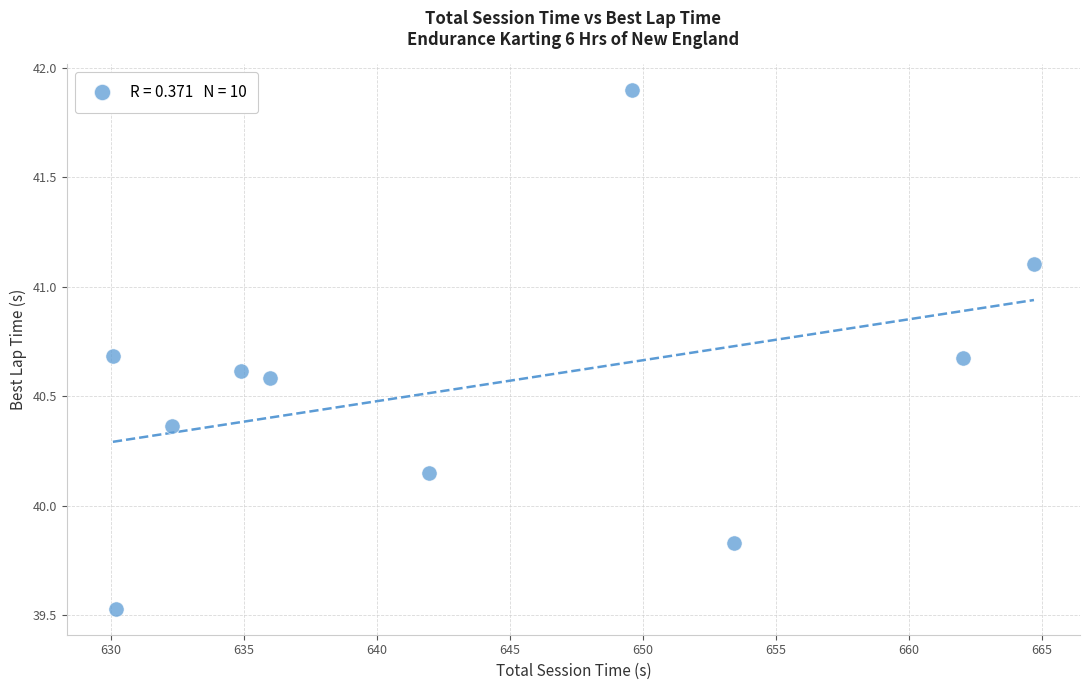

What is the range of X values (max minus min)?

34.6